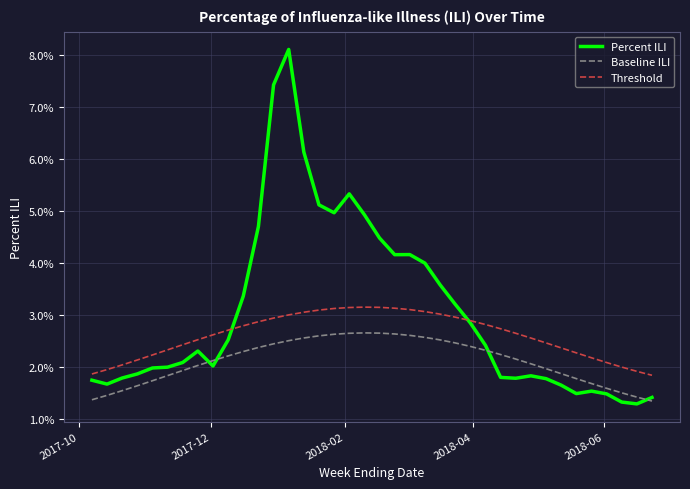

Does the chart display data point markers on the line(s)?

No